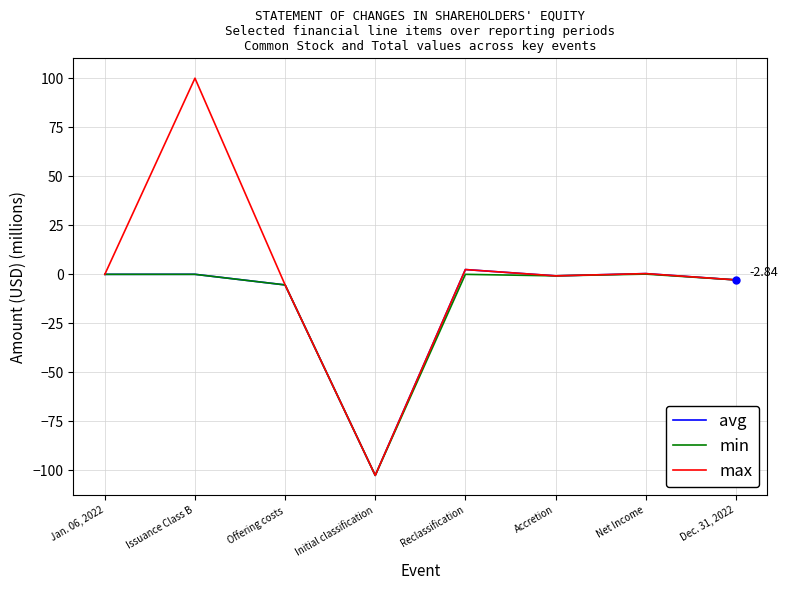

Is the value of avg at Jan. 06, 2022 greater than the value of max at Offering costs?

Yes